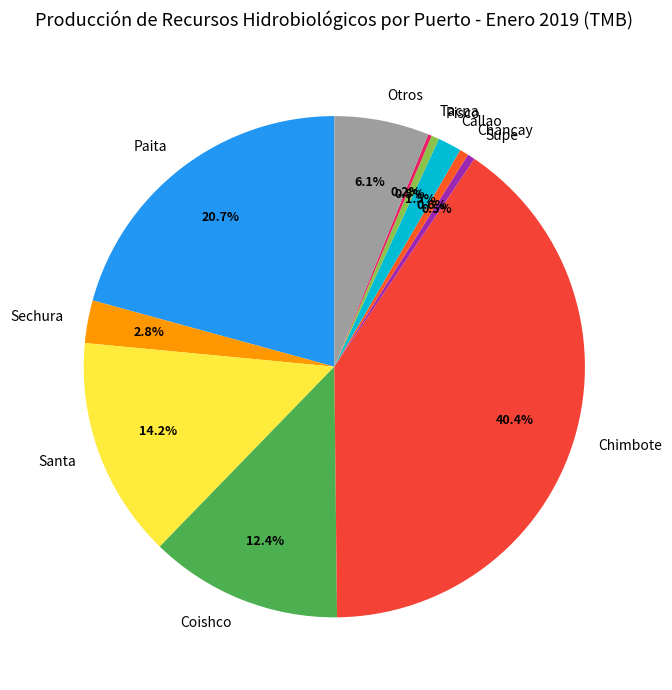

What percentage is NOT represented by Sechura?

97.2%